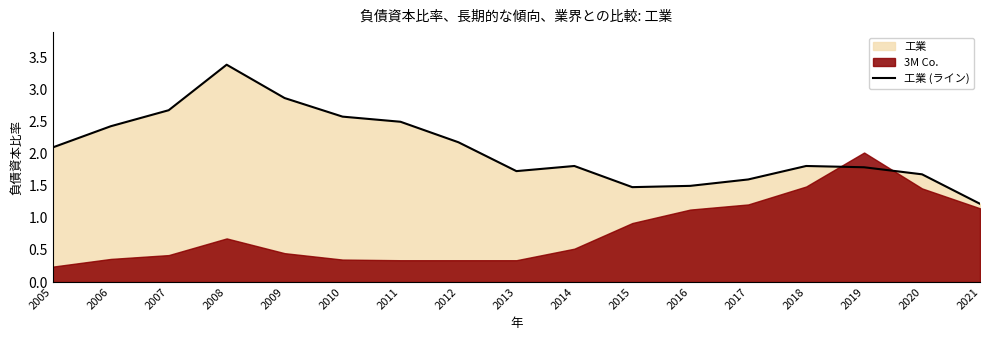

What is the average value?

2.1